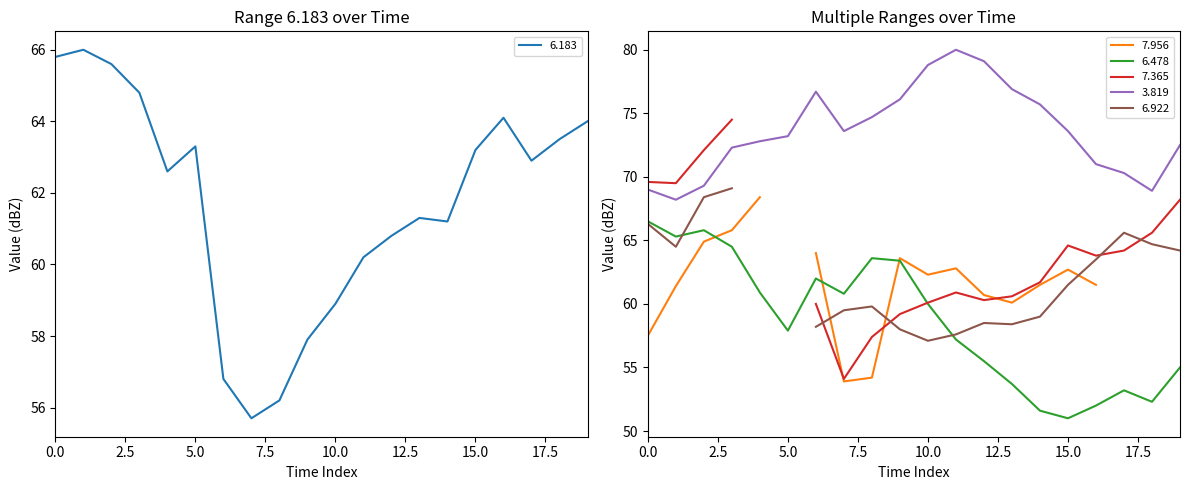

True or false: 6.478 and 3.819 cross at least once.

False